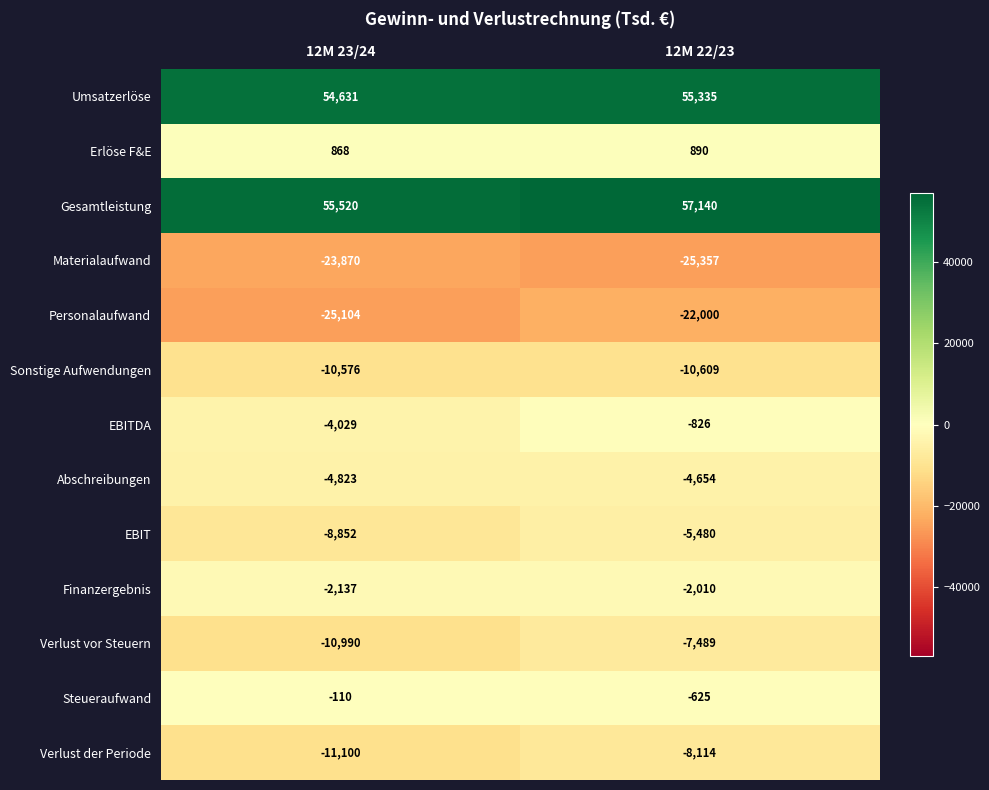

Which series has the largest total across all categories?

Gesamtleistung